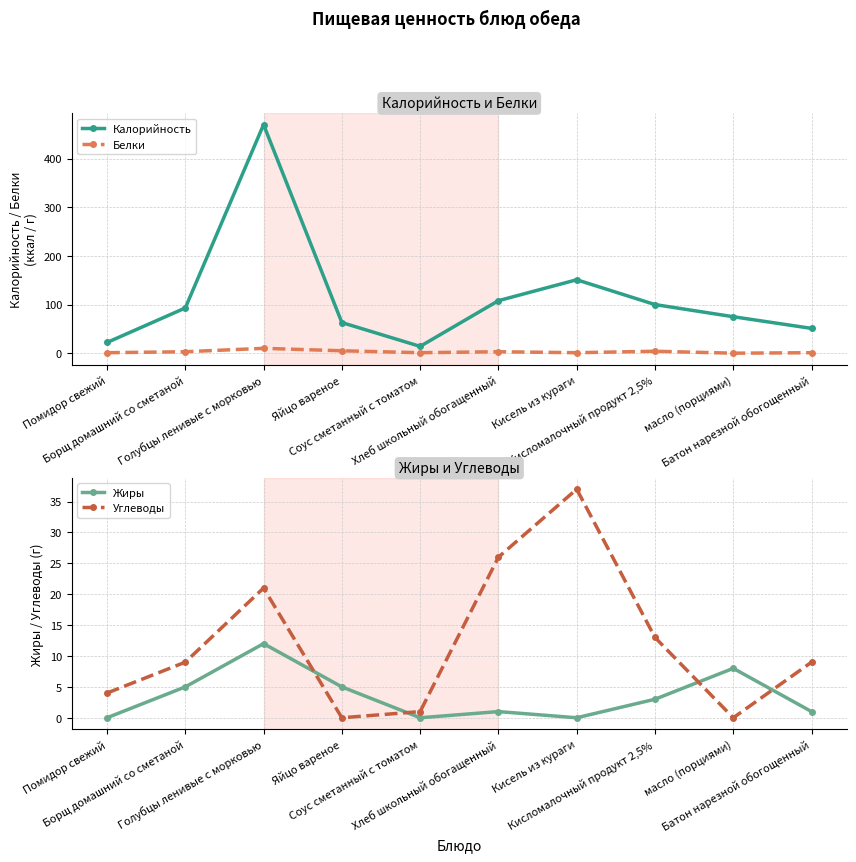

What is the difference between the highest and lowest values at Батон нарезной обогощенный?

50